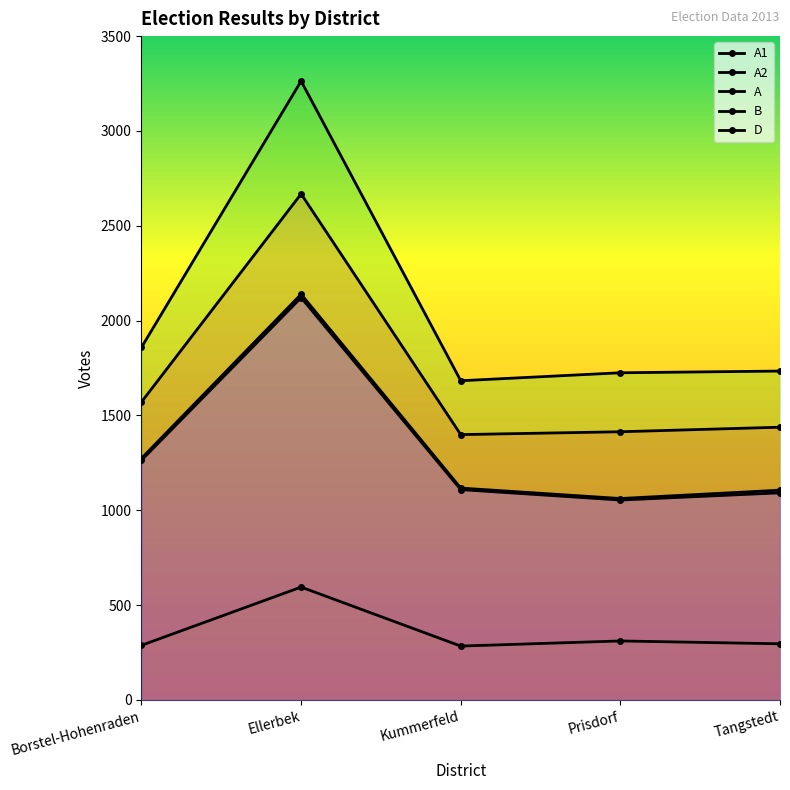

What is the value of the B point at the 5th from the left?

1106